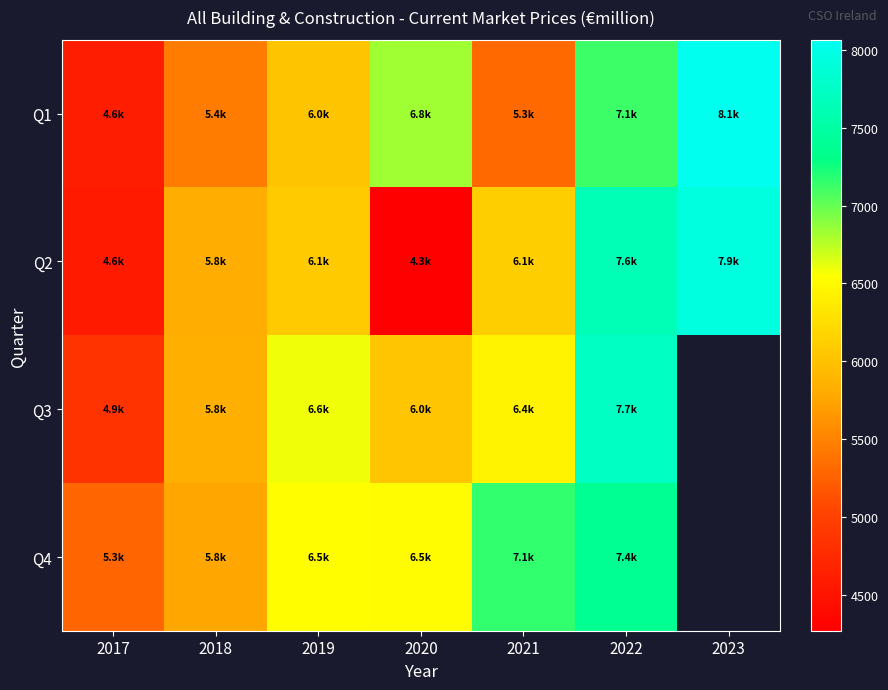

At 2020, list the series in order from smallest to largest.

Q2, Q3, Q4, Q1